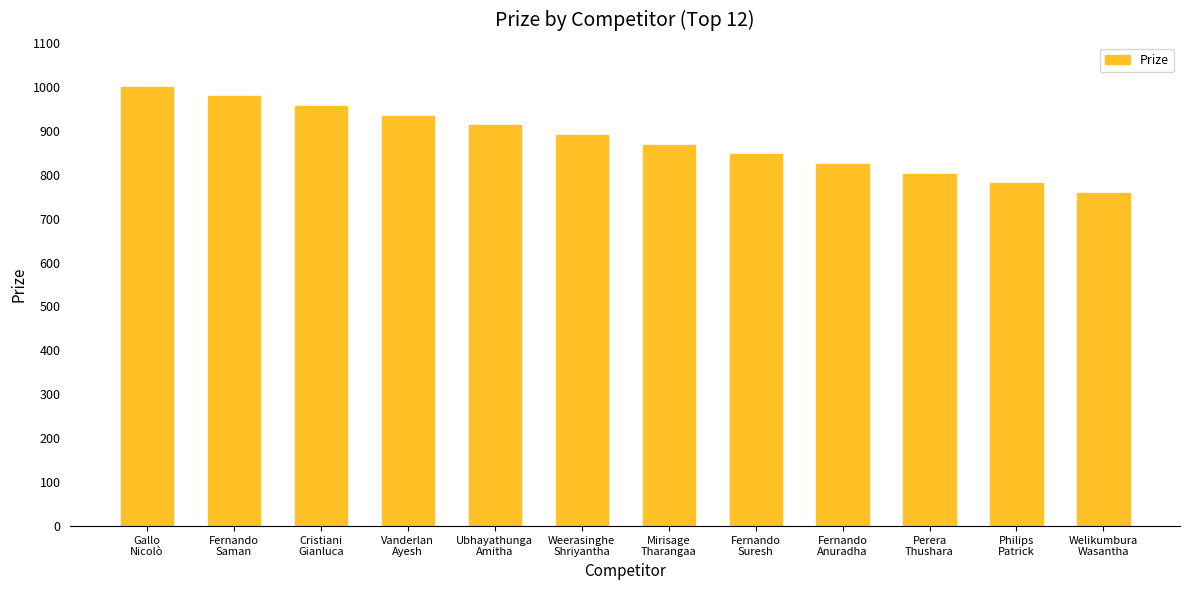

List the labels in order of value, largest first.

Gallo
Nicolò, Fernando
Saman, Cristiani
Gianluca, Vanderlan
Ayesh, Ubhayathunga
Amitha, Weerasinghe
Shriyantha, Mirisage
Tharangaa, Fernando
Suresh, Fernando
Anuradha, Perera
Thushara, Philips
Patrick, Welikumbura
Wasantha